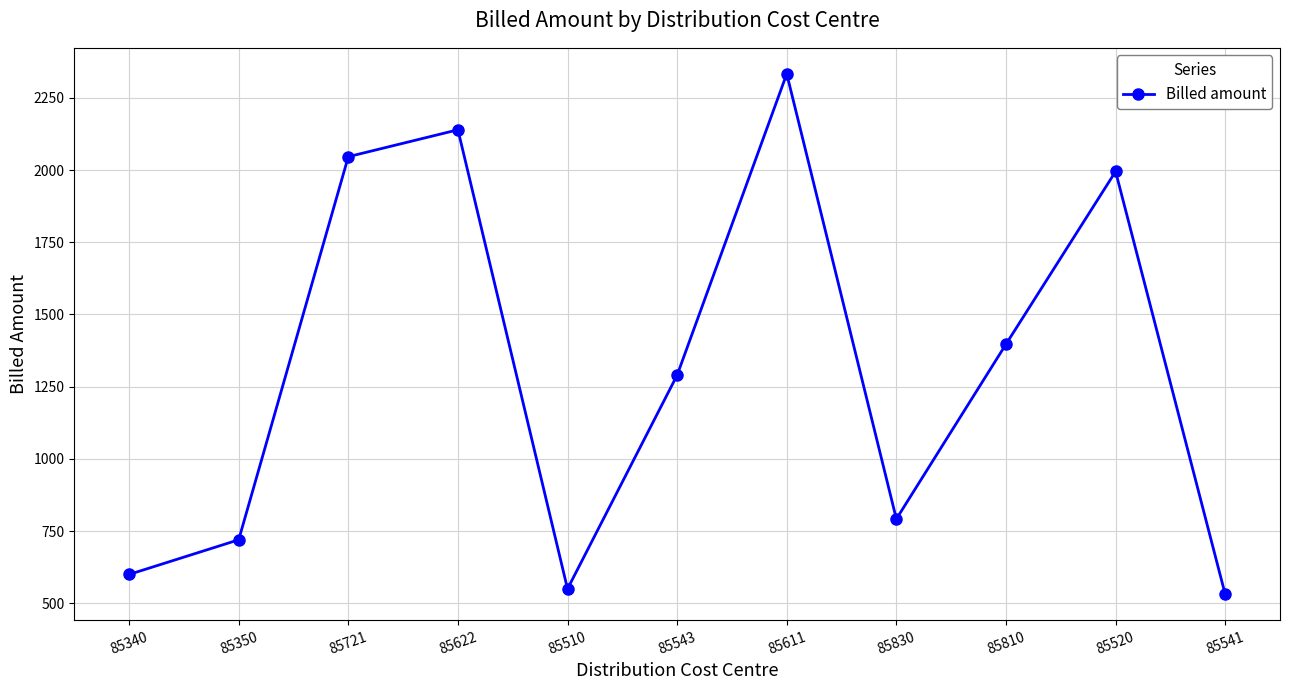

Count the number of categories in the chart.

11